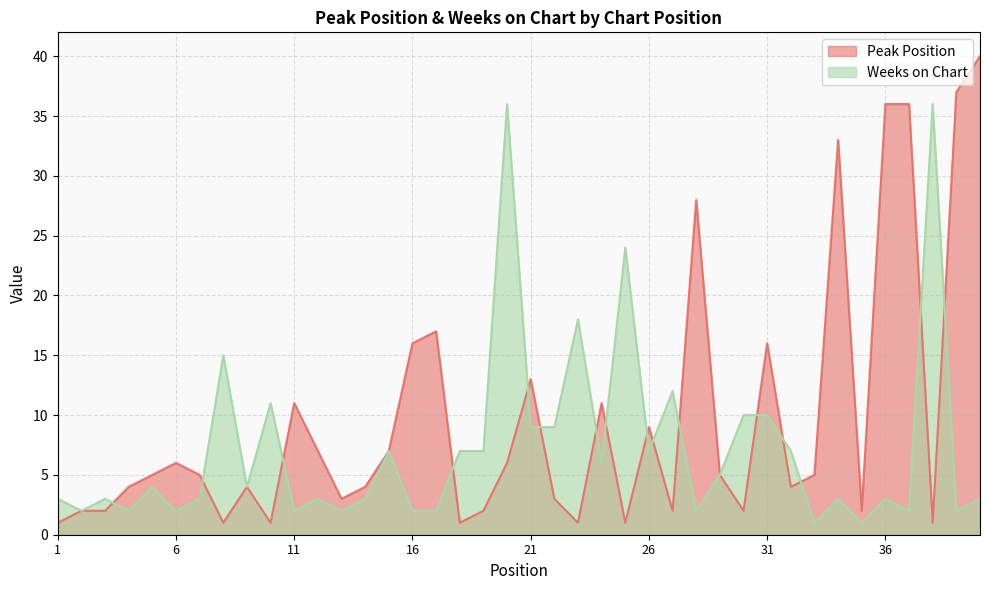

The Peak Position series shows 1 at 38. True or false?

True